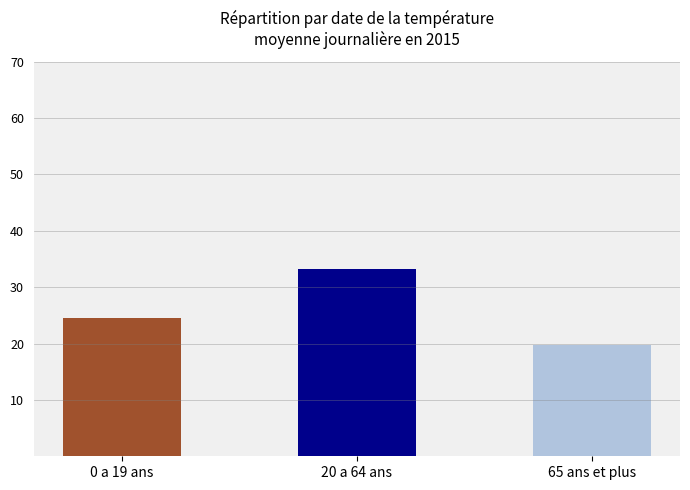

Is it true that the value at 20 a 64 ans is 33.2?

True